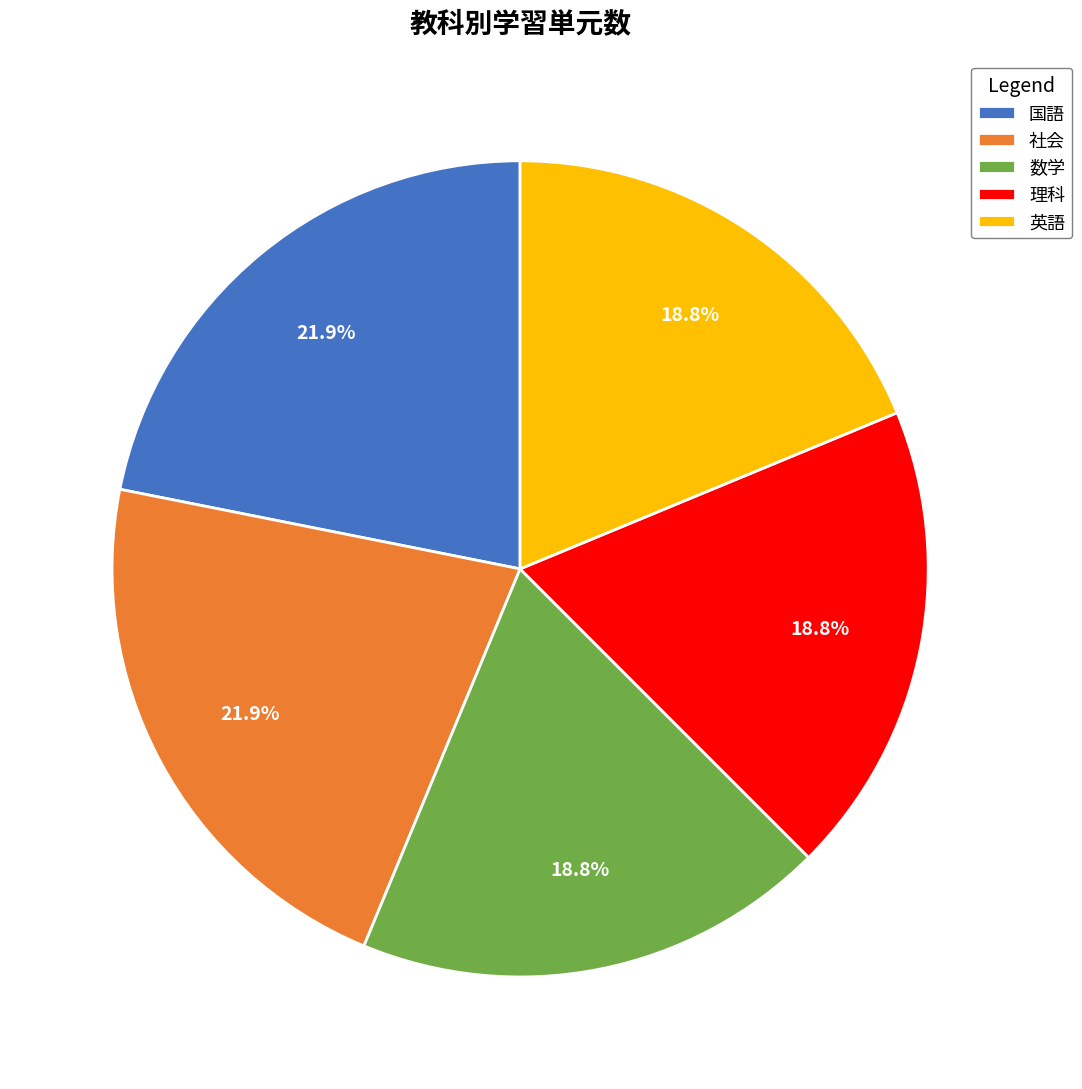

Is there any slice that represents more than half of the pie?

No